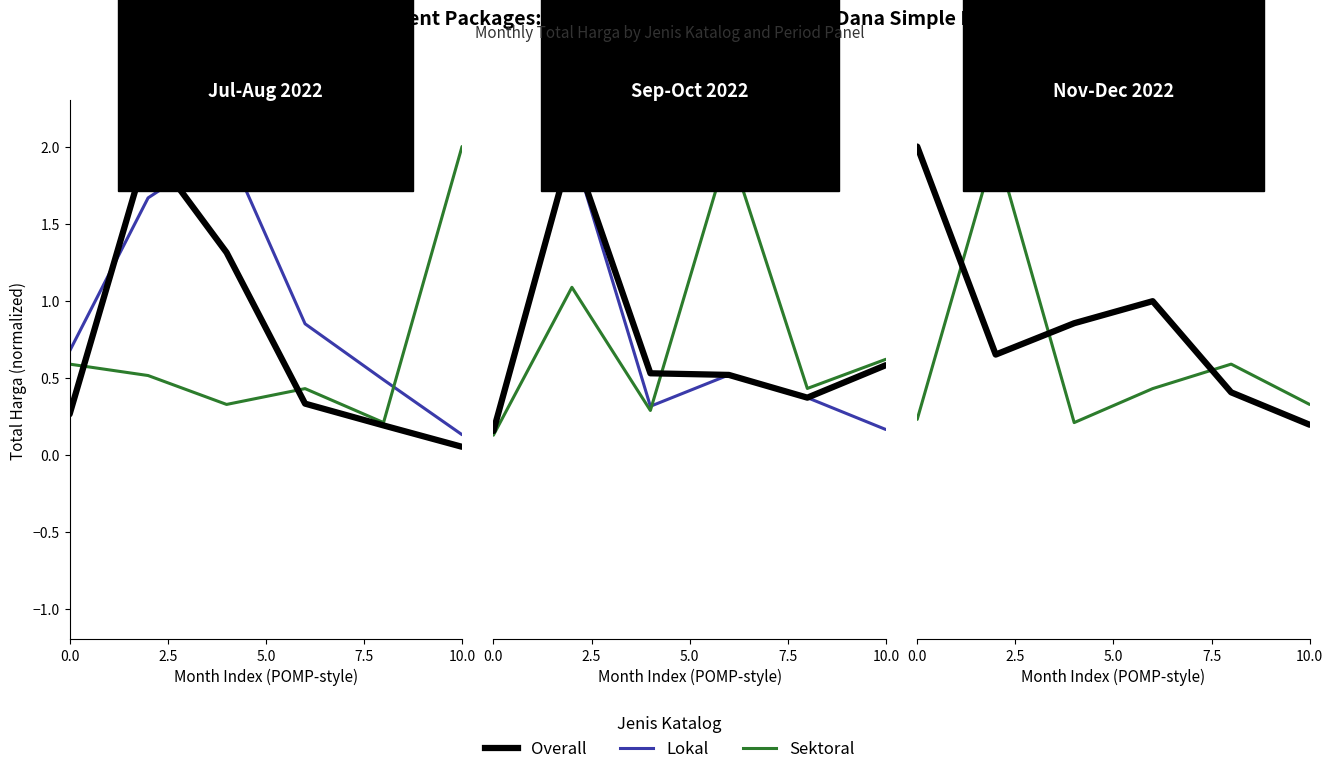

True or false: Lokal has more than 0 points higher than both neighbors.

True